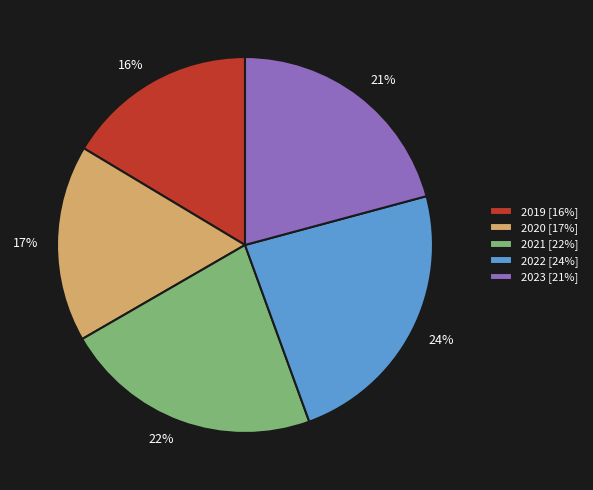

Is it true that 2022 [24%] is 11% of the pie?

False